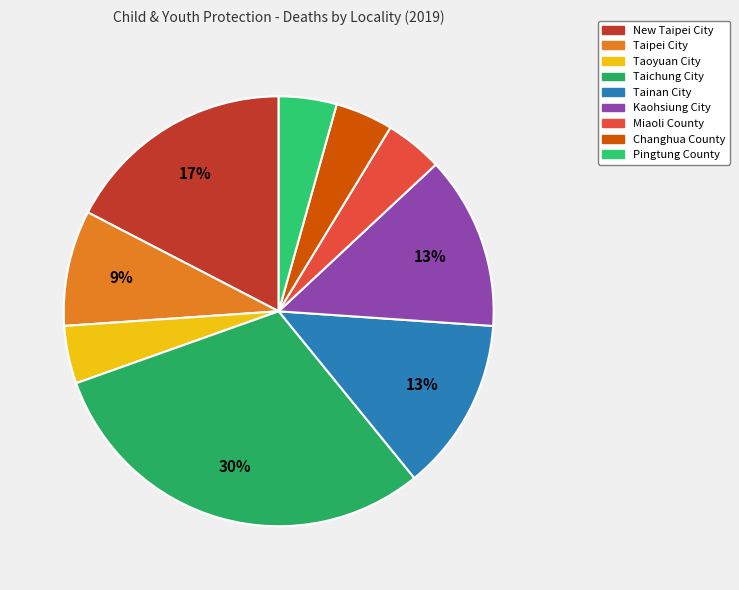

The Pingtung County slice represents 4% of the pie. True or false?

True